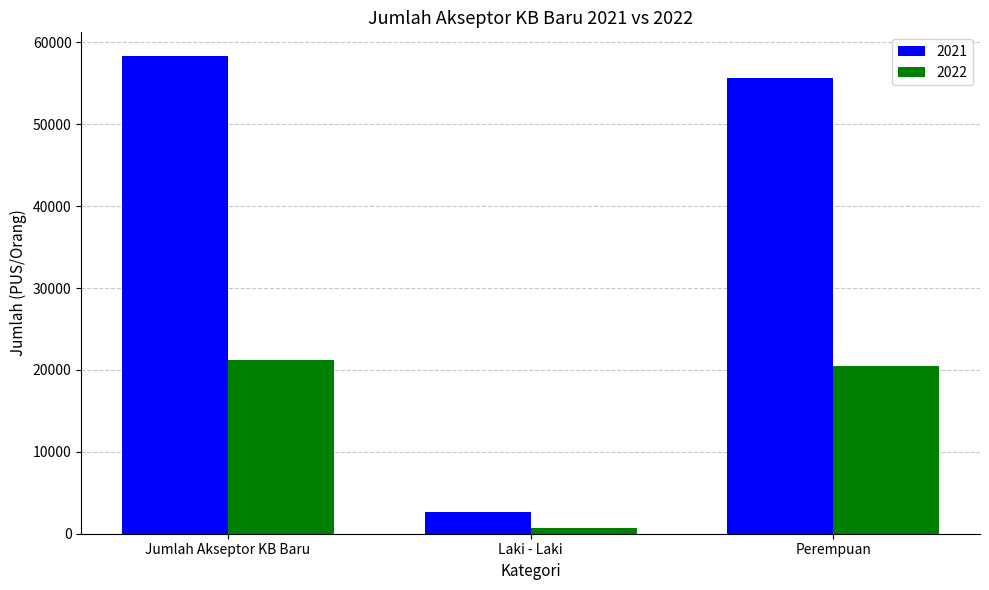

Which series has the widest spread of values?

2021